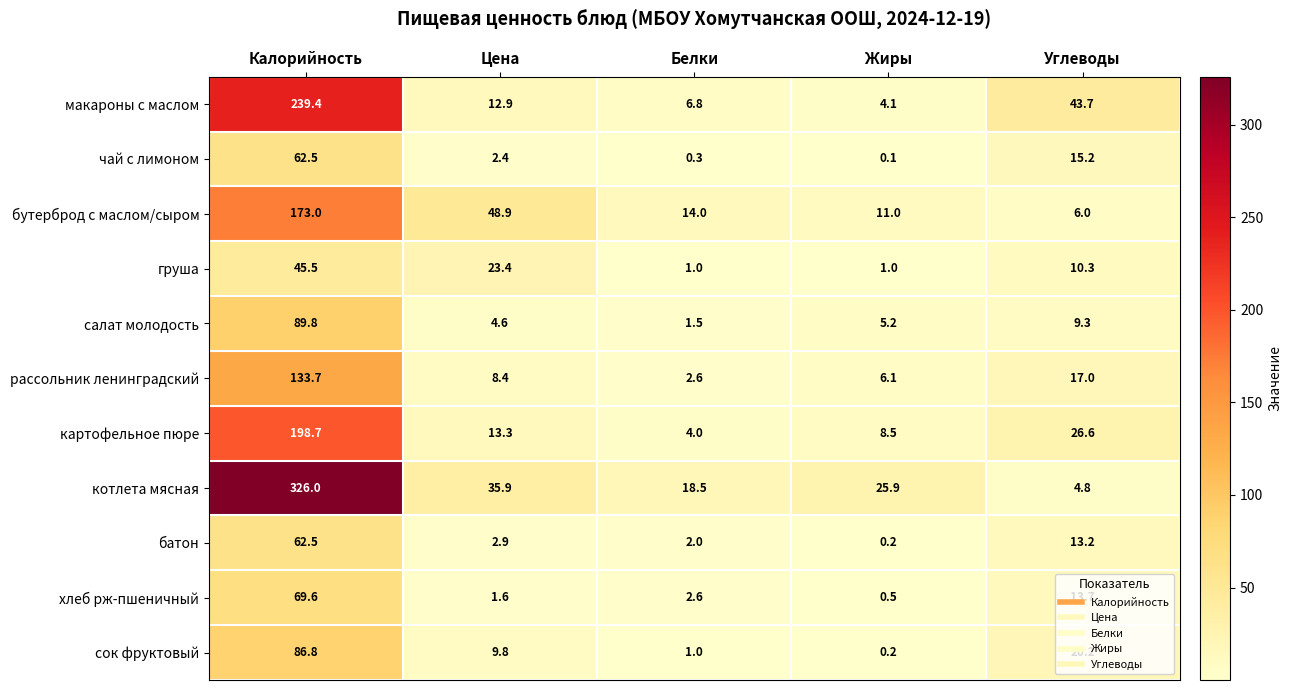

At which label does батон first exceed 2?

Калорийность